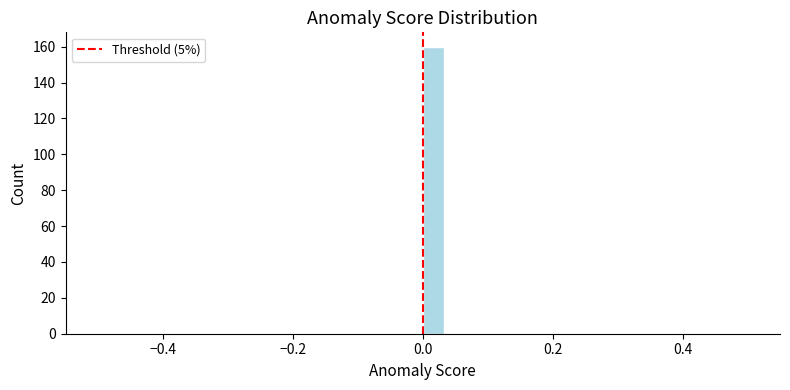

Around what value on the x-axis is the tallest bar? Give the approximate position of its centre, as read against the axis.

0.02